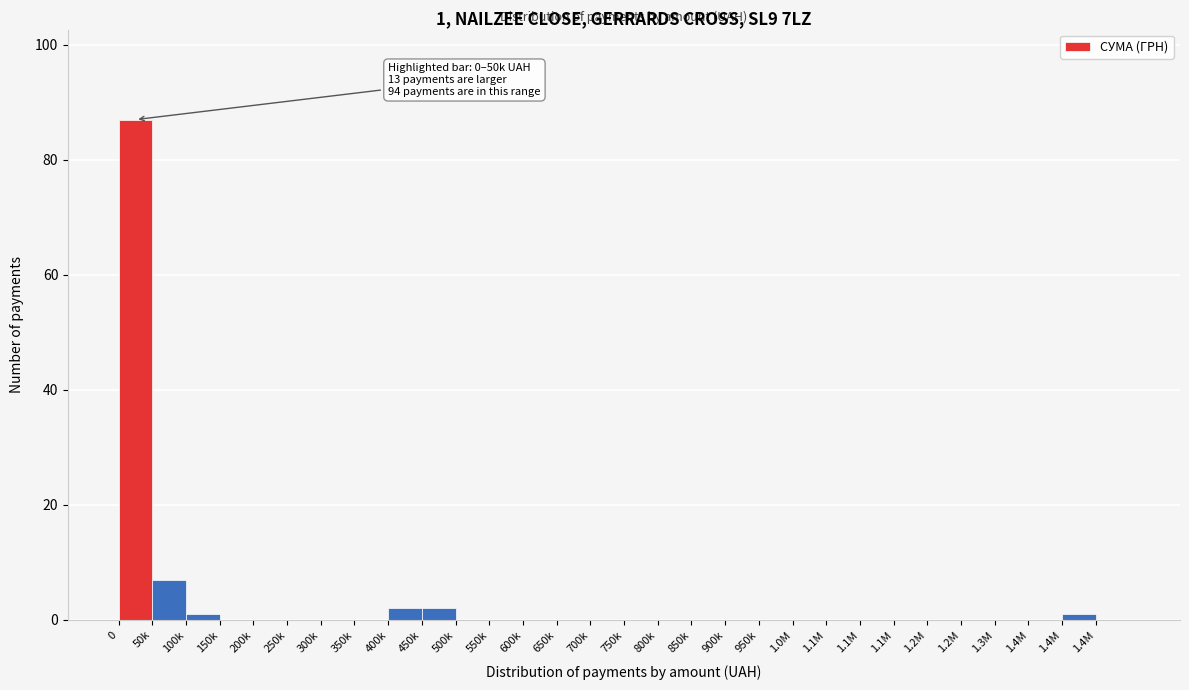

How many data points does each series have?

30